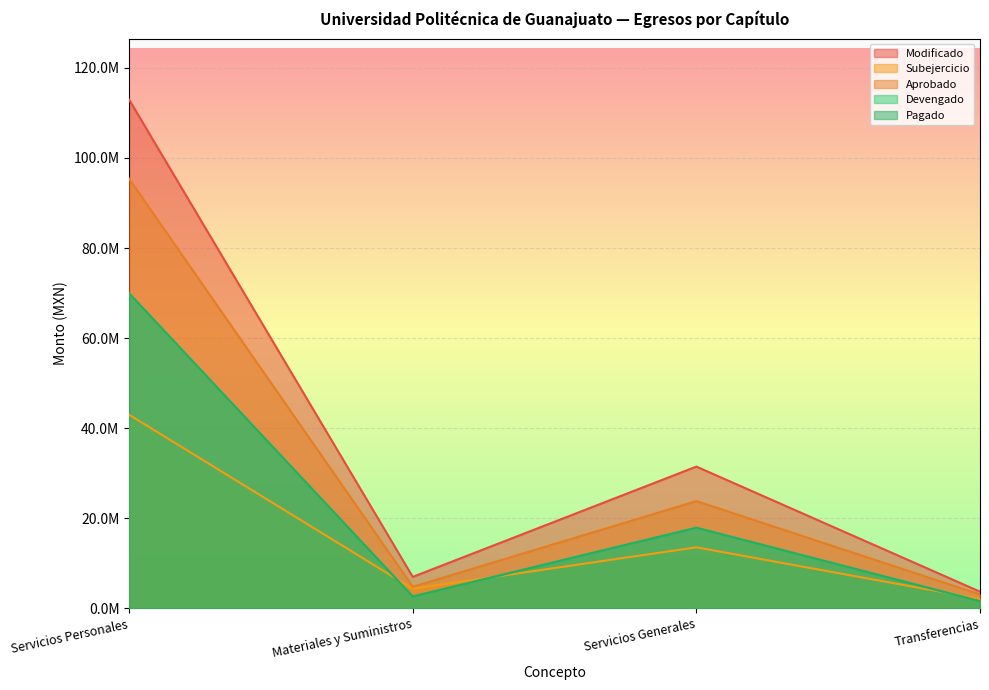

Rank the series at Transferencias from highest to lowest value.

Modificado, Aprobado, Subejercicio, Devengado, Pagado